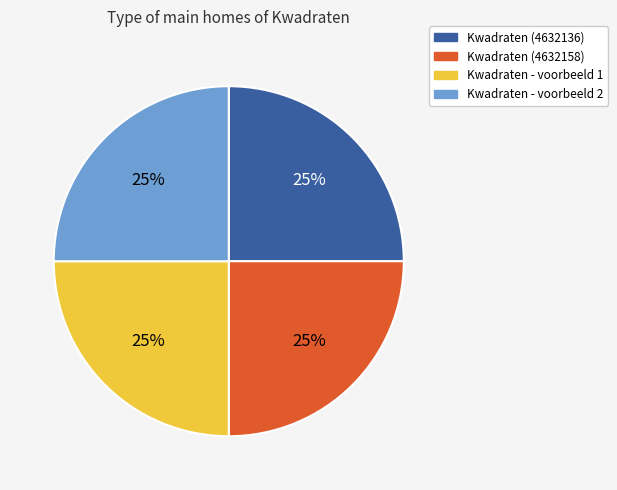

Does Kwadraten - voorbeeld 2 account for over 50% of the chart?

No